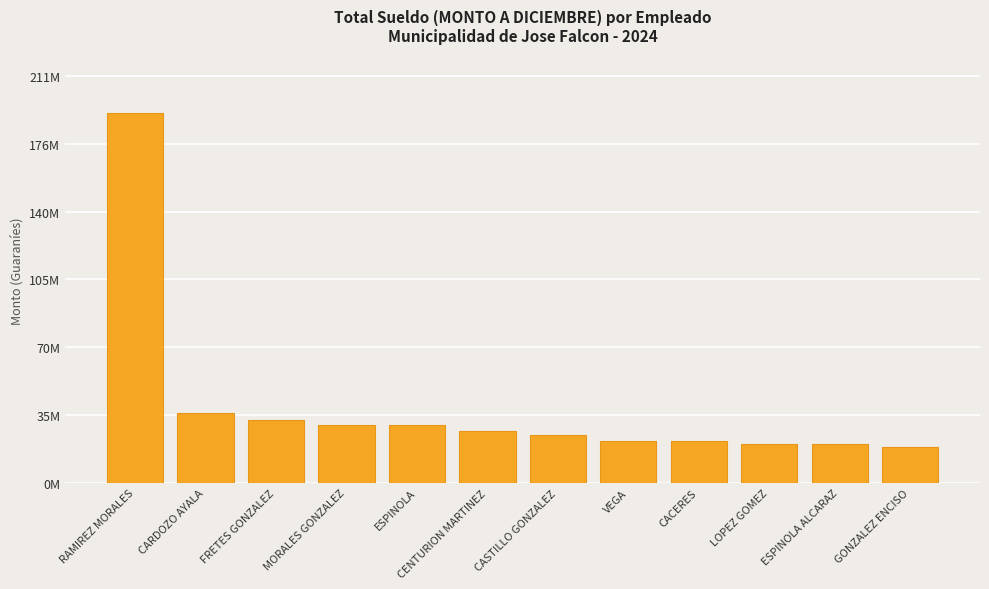

What is the difference between the second highest and minimum values?

17487000